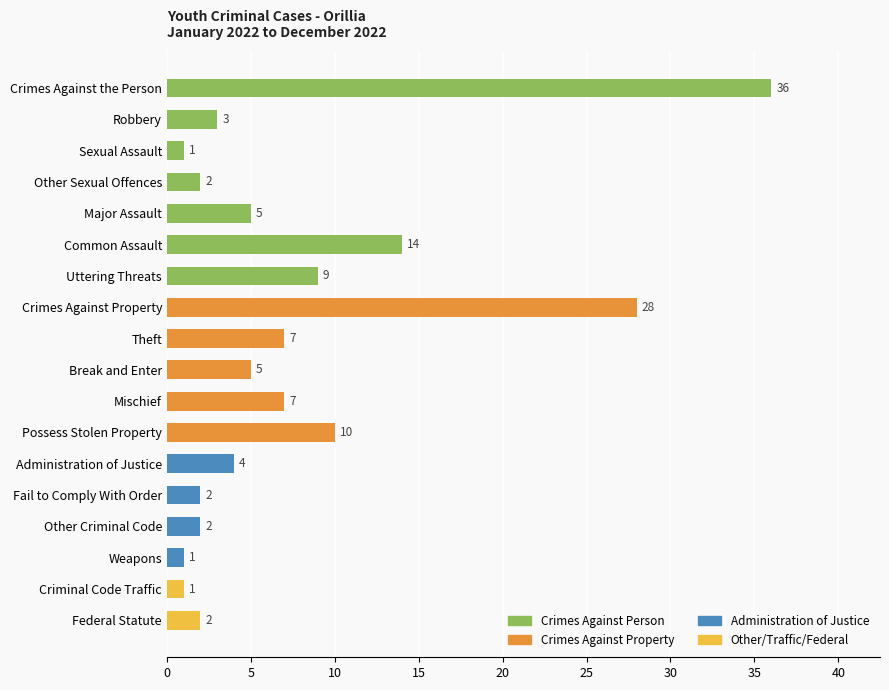

How many data points are less than 5?

9